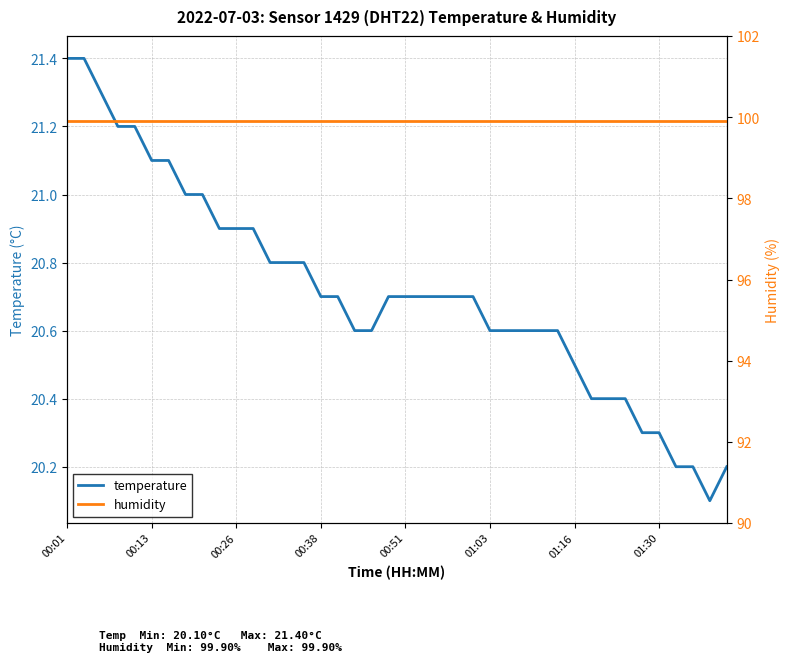

How many categories are shown in the chart?

40